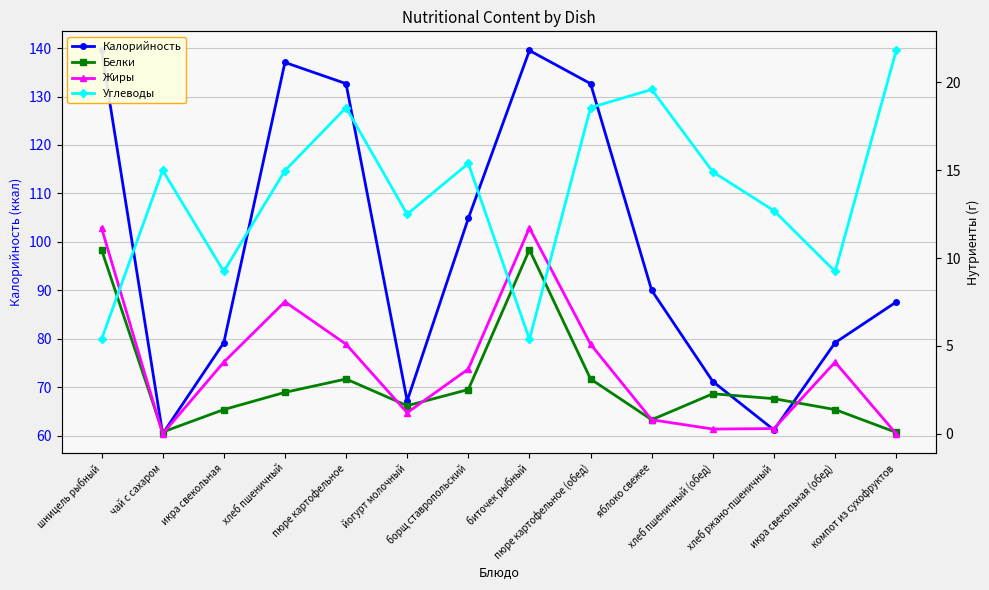

At which label does Белки reach its peak?

шницель рыбный